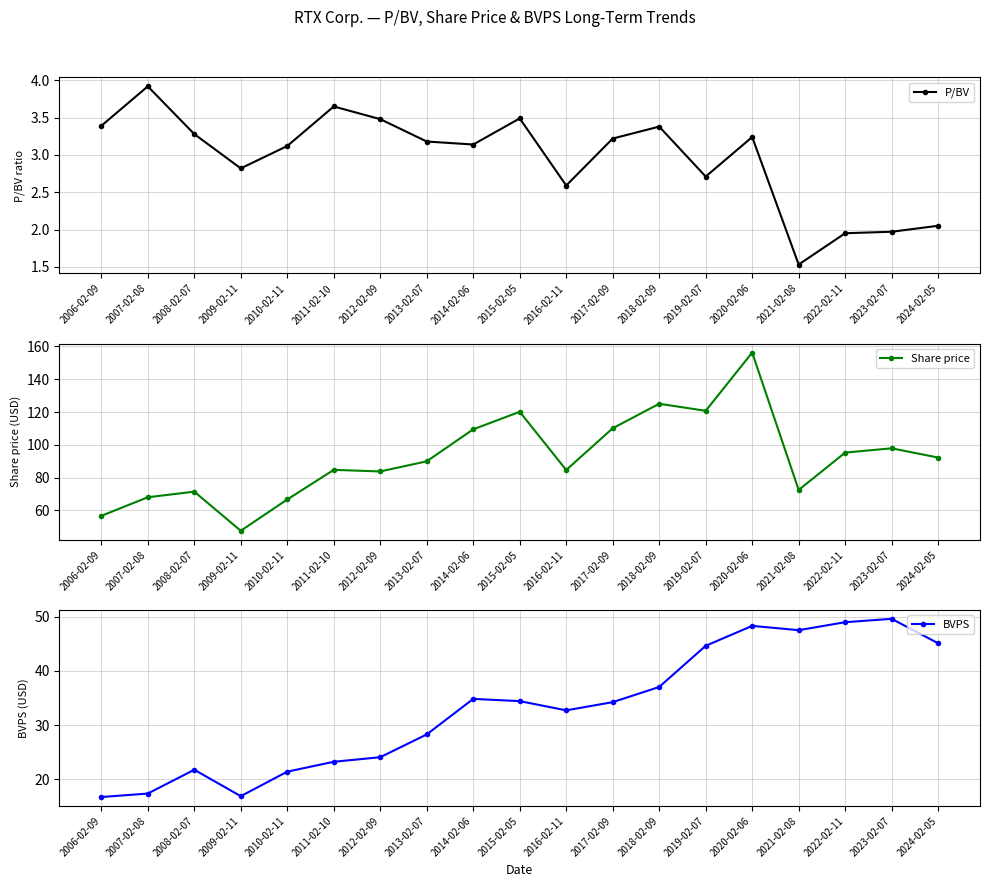

What position from the right is 2014-02-06?

11